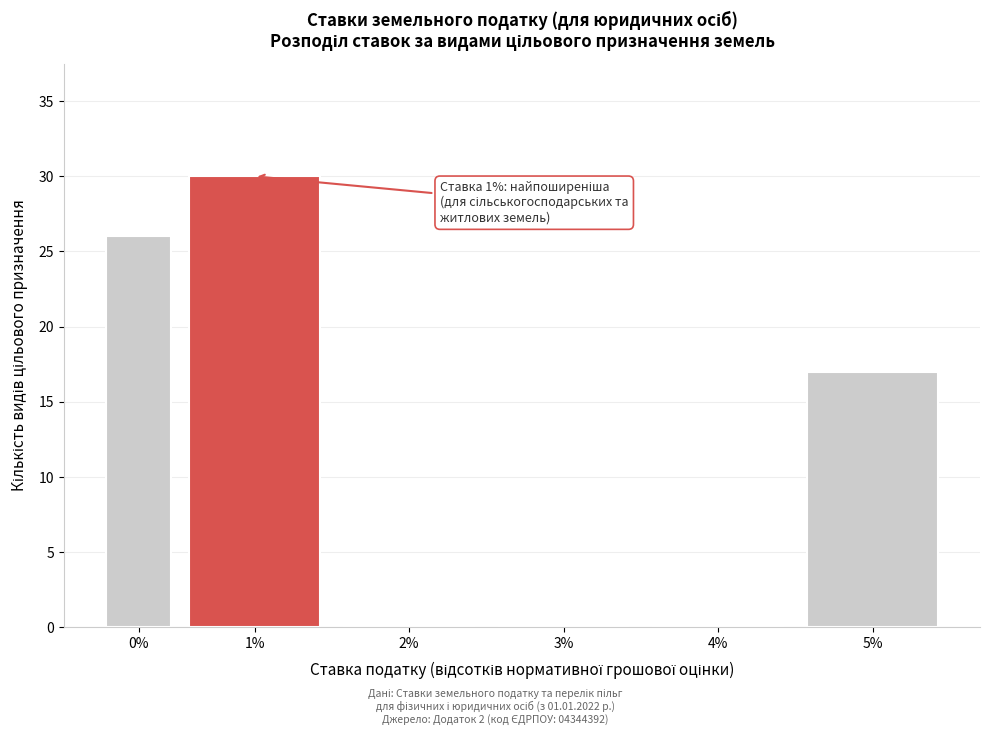

Reading left to right, transcribe all the data shown in this chart.

0%=26	1%=30	2%=0	3%=0	4%=0	5%=17